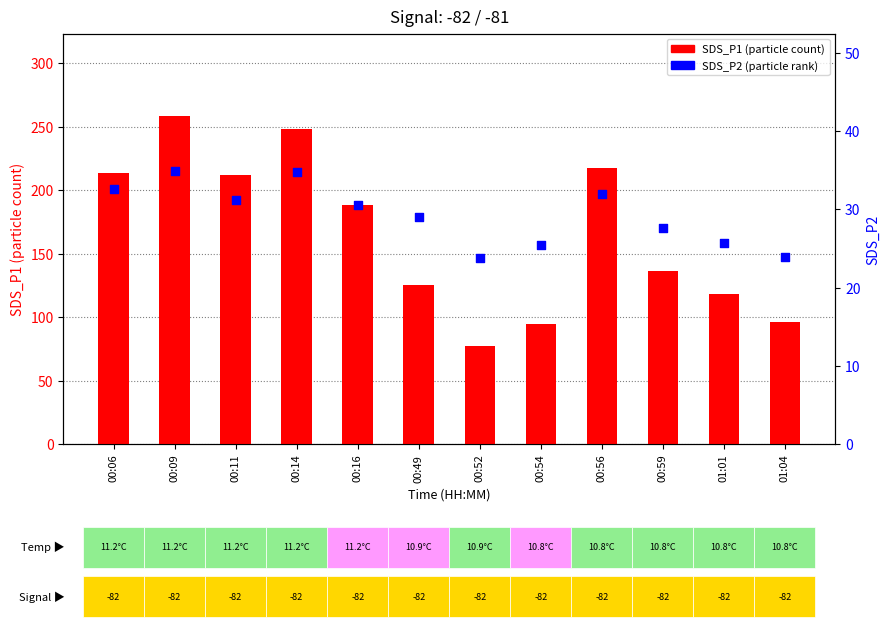

Which series contains the lowest Y value?

SDS_P2 (particle rank)